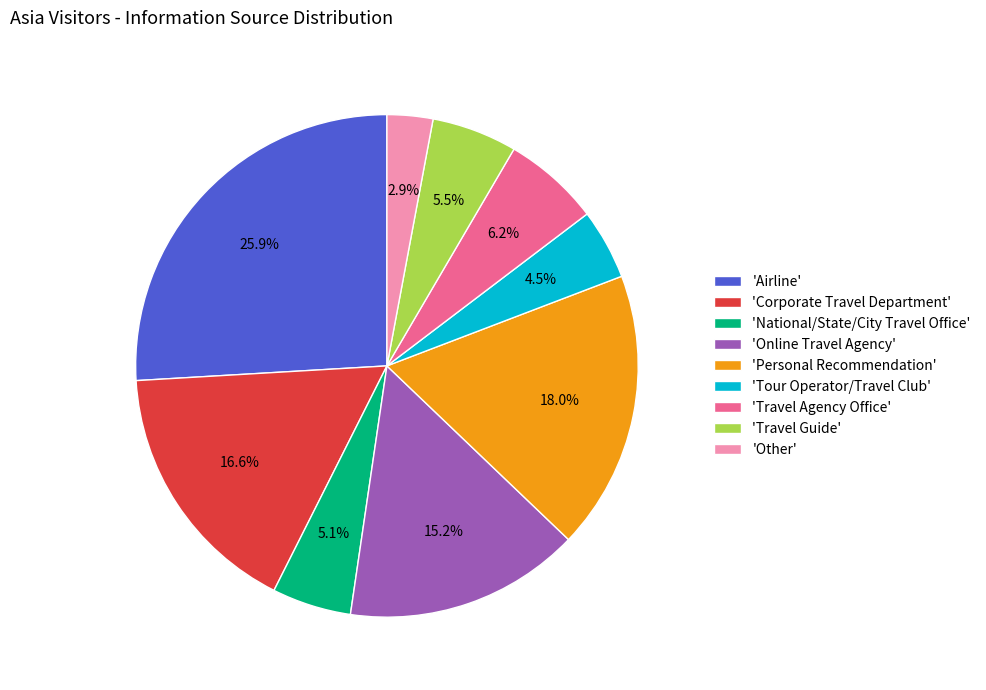

Which has a higher value, 'Personal Recommendation' or 'Online Travel Agency'?

'Personal Recommendation'